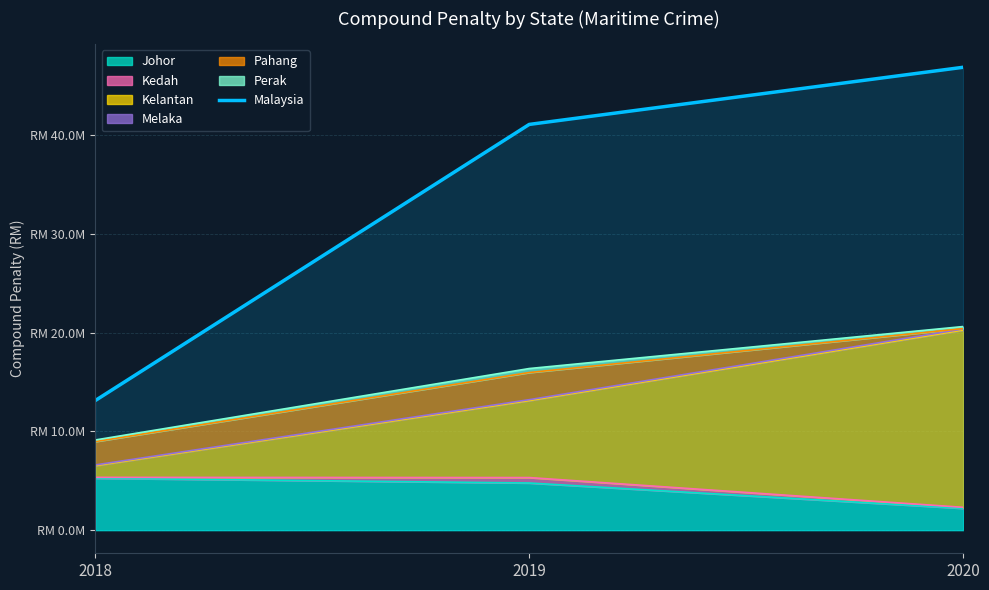

Rank the categories by value from highest to lowest.

2020, 2019, 2018